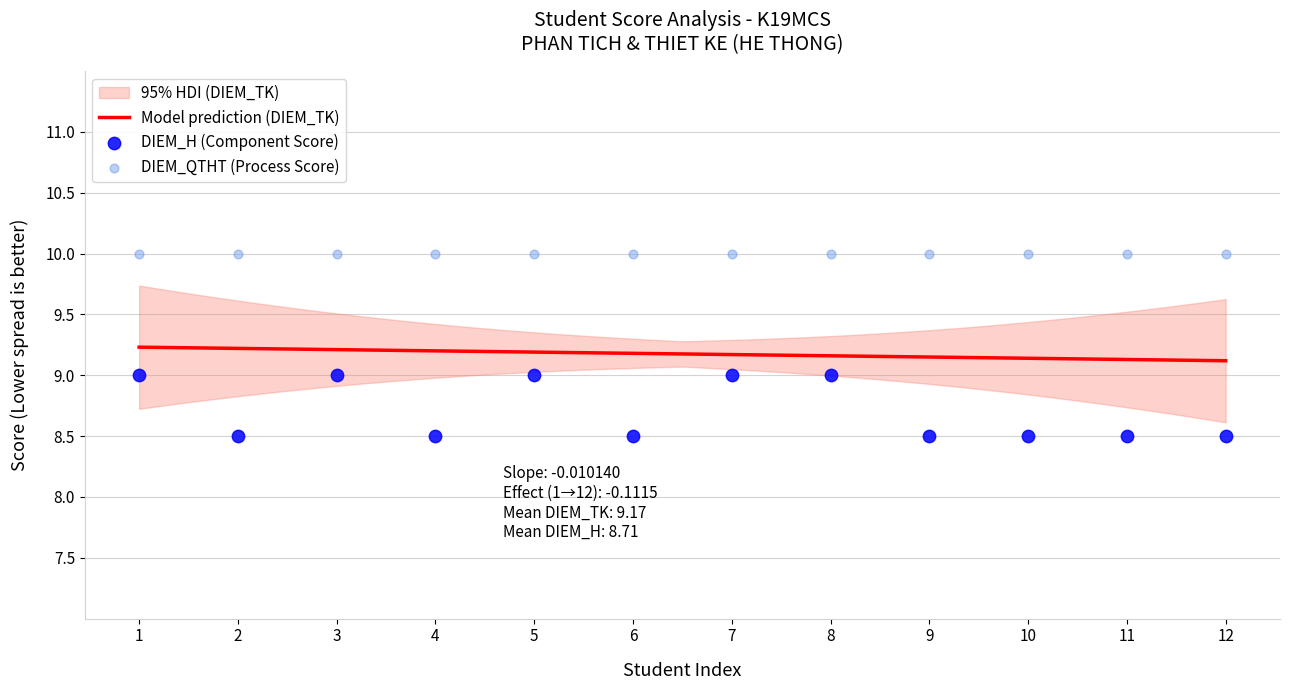

Which series has the widest spread of Y values?

DIEM_H